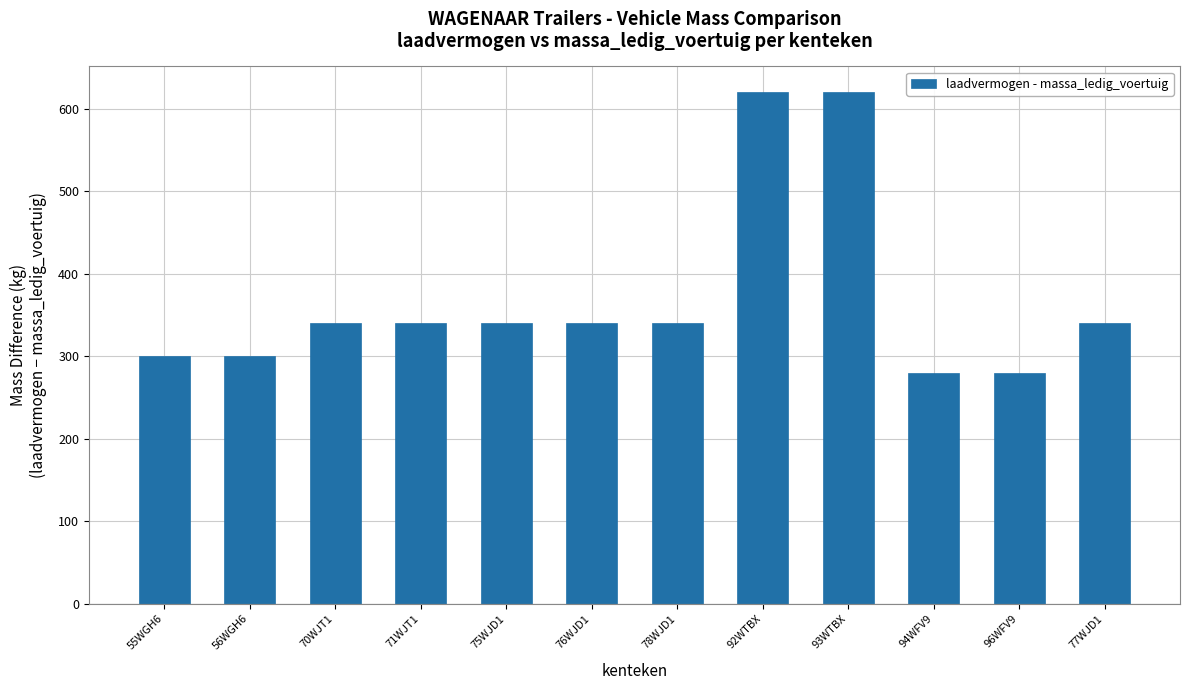

What is the difference between the values at 56WGH6 and 92WTBX?

320